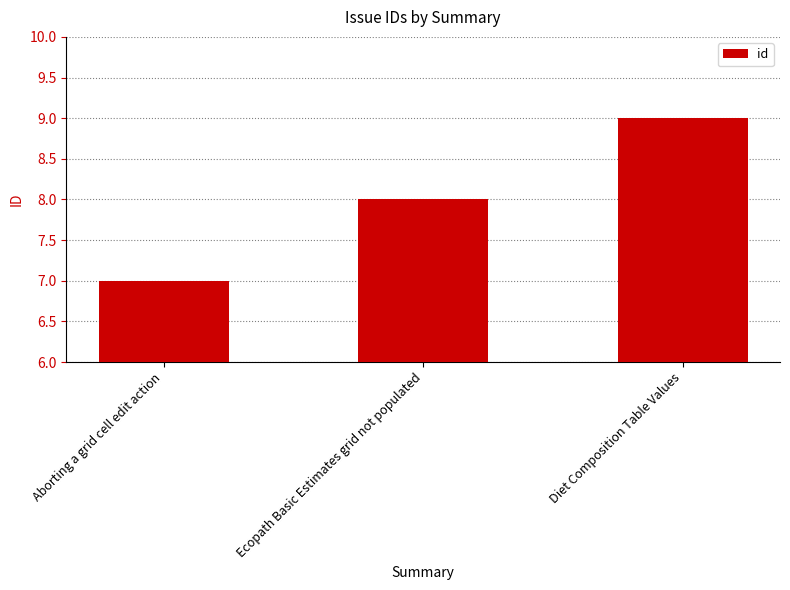

Are the bars grouped side by side (vs. stacked)?

No